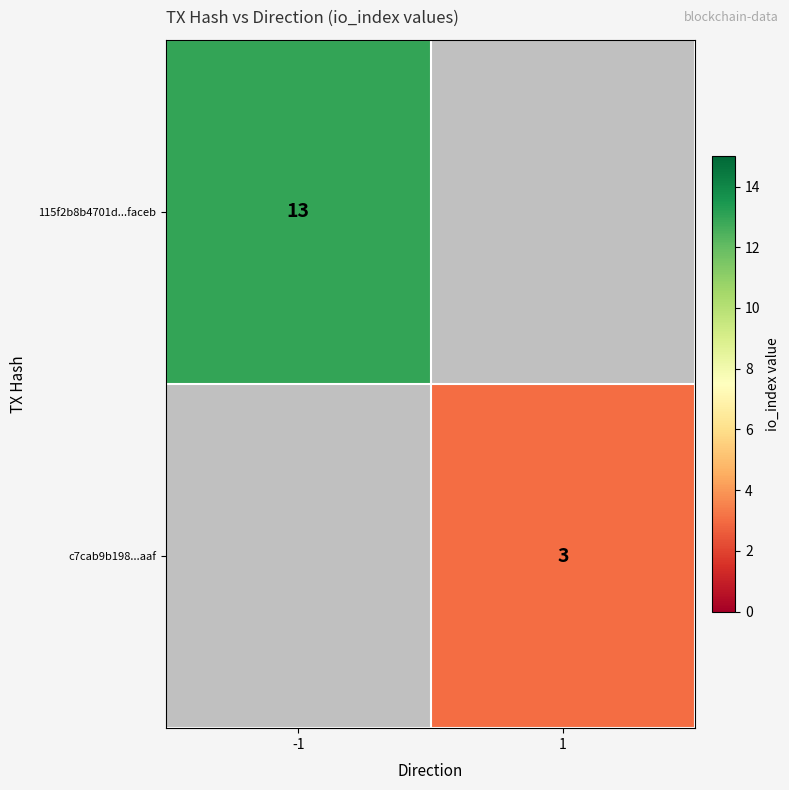

True or false: c7cab9b198...aaf has a value of 0.8 at 1.

False